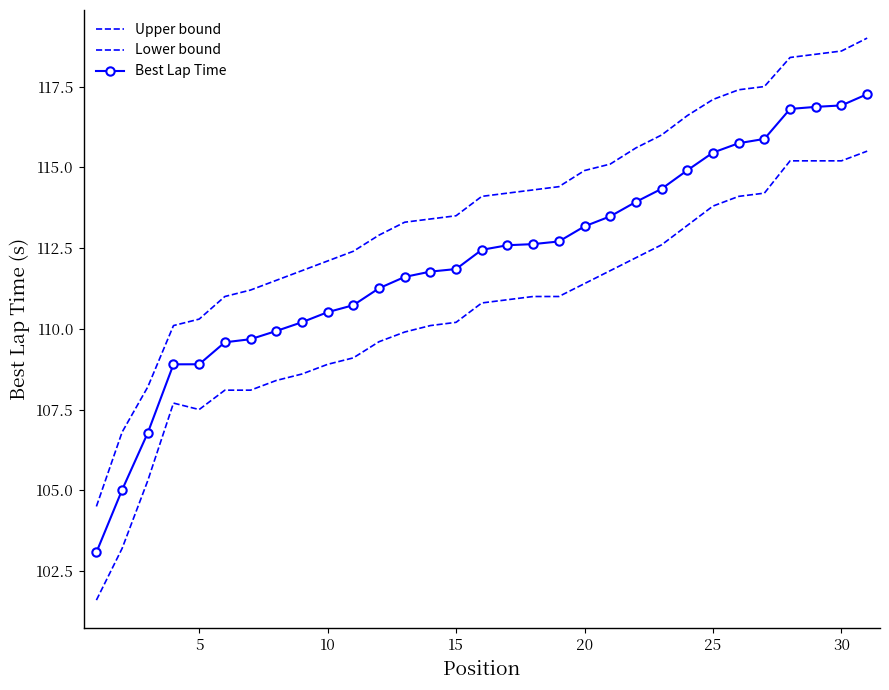

How many lines are shown in the chart?

3